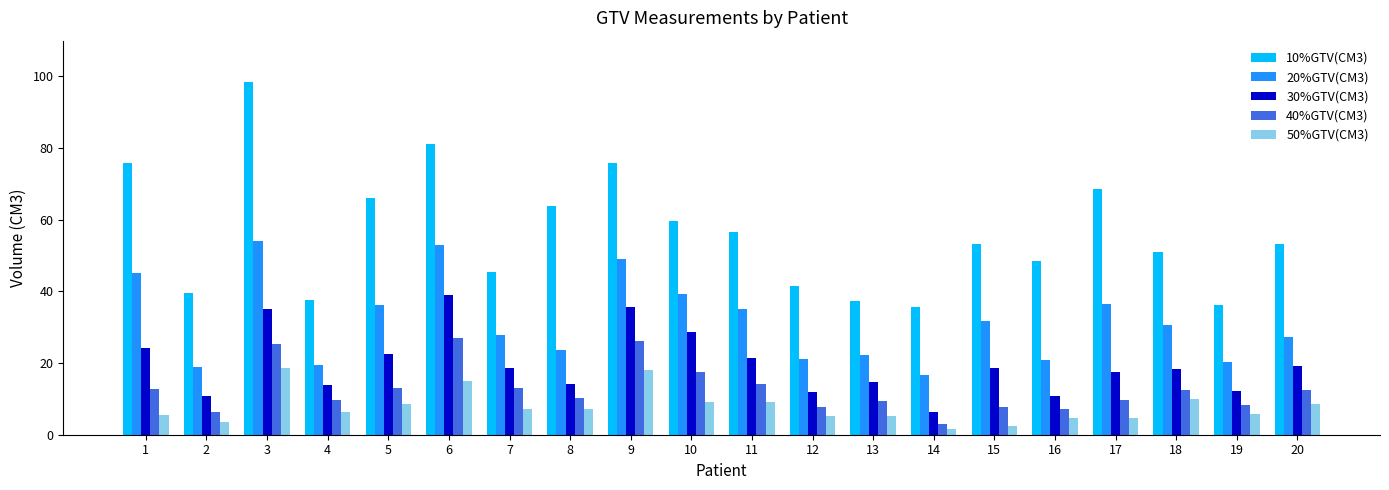

What is the total value across all series at 1?

163.6